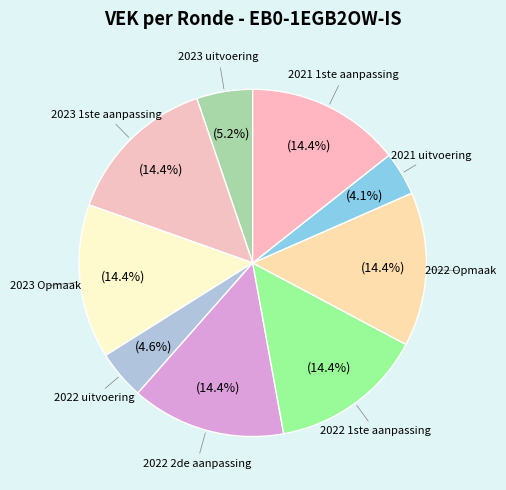

Count the number of slices in the pie.

9